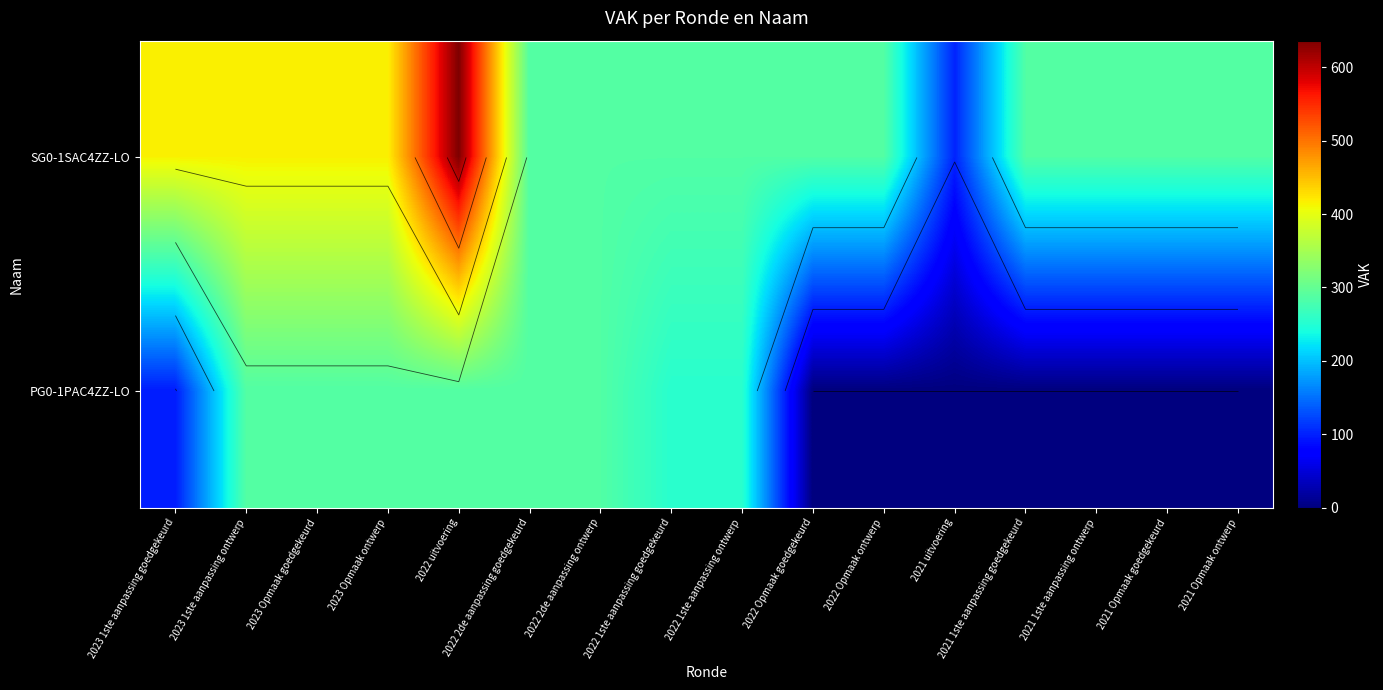

Which series has the largest total across all categories?

SG0-1SAC4ZZ-LO